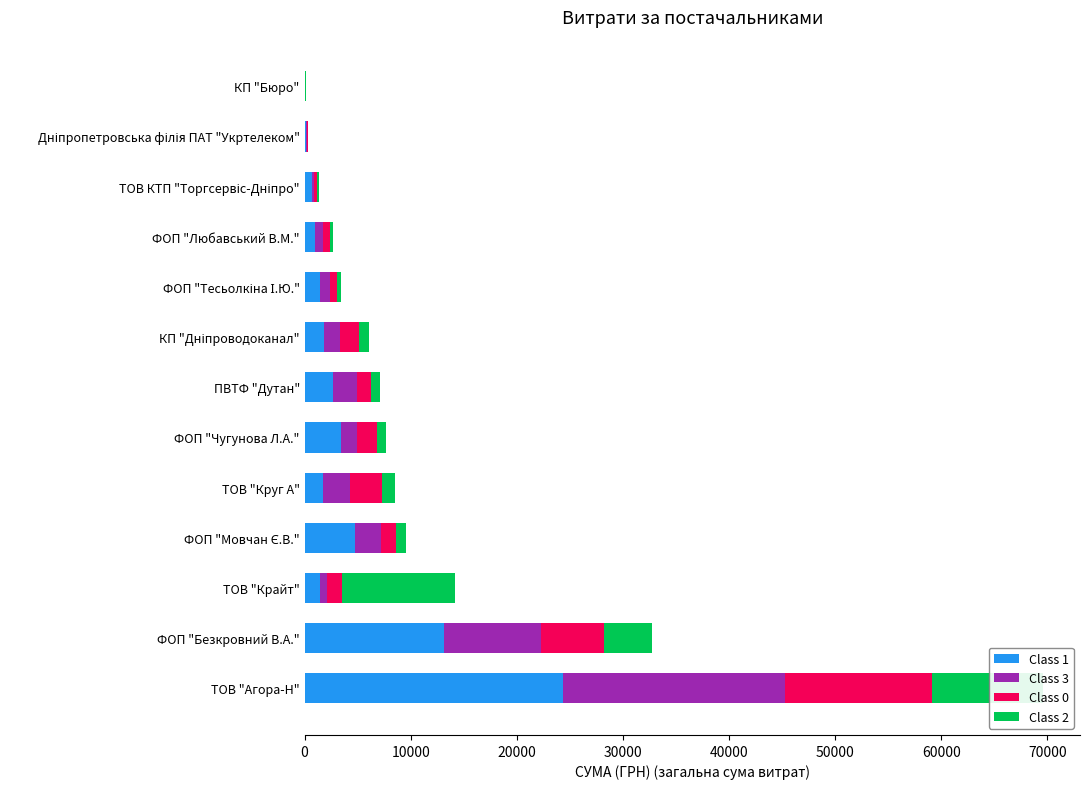

The Class 1 series shows 3434.8 at ФОП "Чугунова Л.А.". True or false?

True